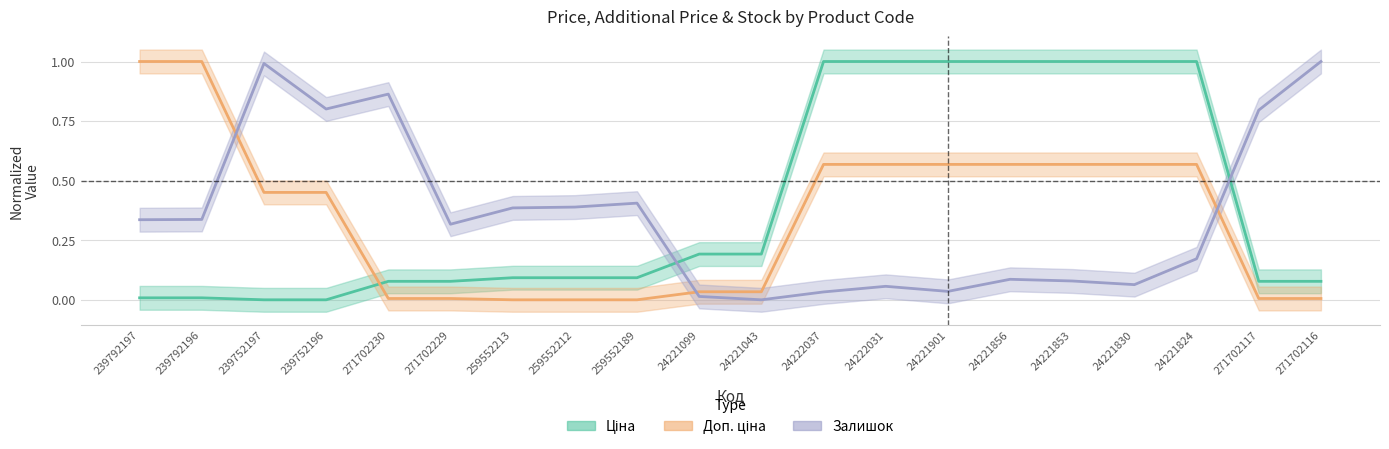

What is the value of the Ціна point at the 19th from the left?

0.1